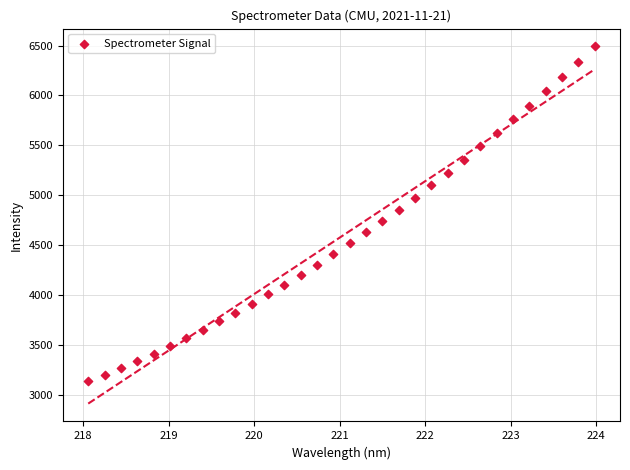

What is the range of Y values (max minus min)?

3358.4